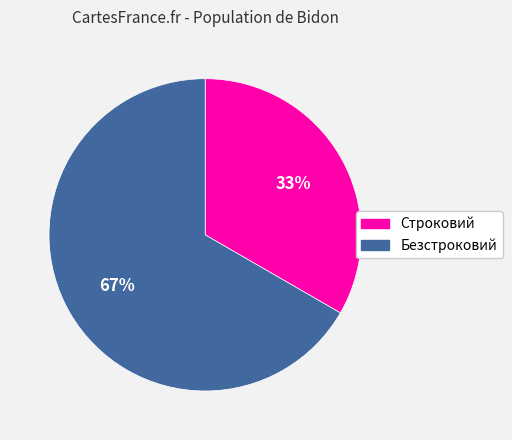

Which has a higher value, Безстроковий or Строковий?

Безстроковий